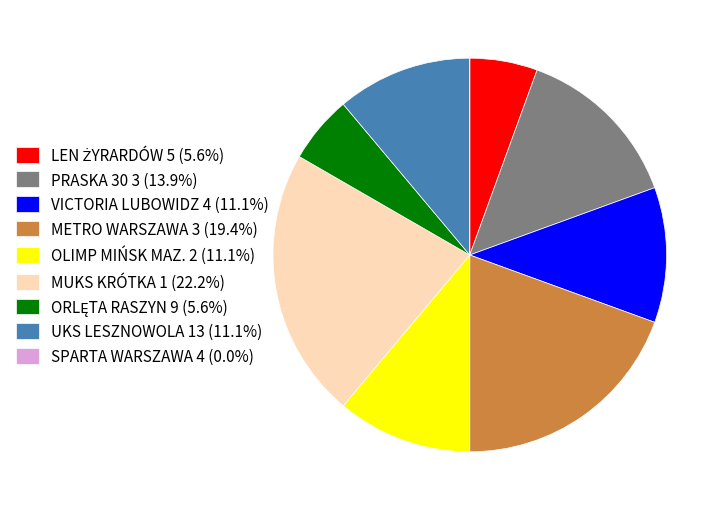

Approximately how many times larger is the value at MUKS KRÓTKA 1 (22.2%) compared to METRO WARSZAWA 3 (19.4%)?

1.1